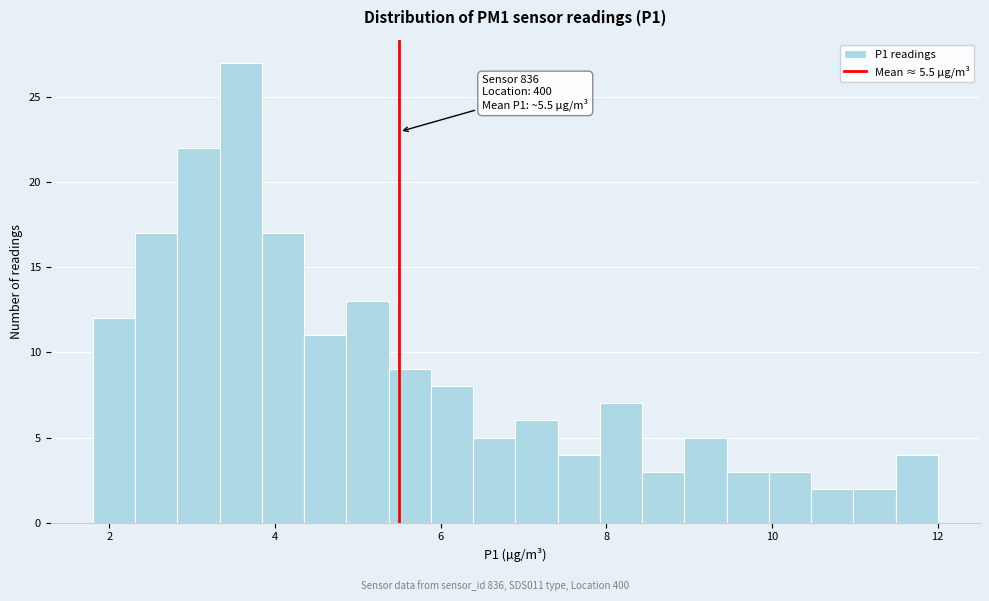

Read against the x-axis, roughly where is the centre of the tallest bar?

3.6